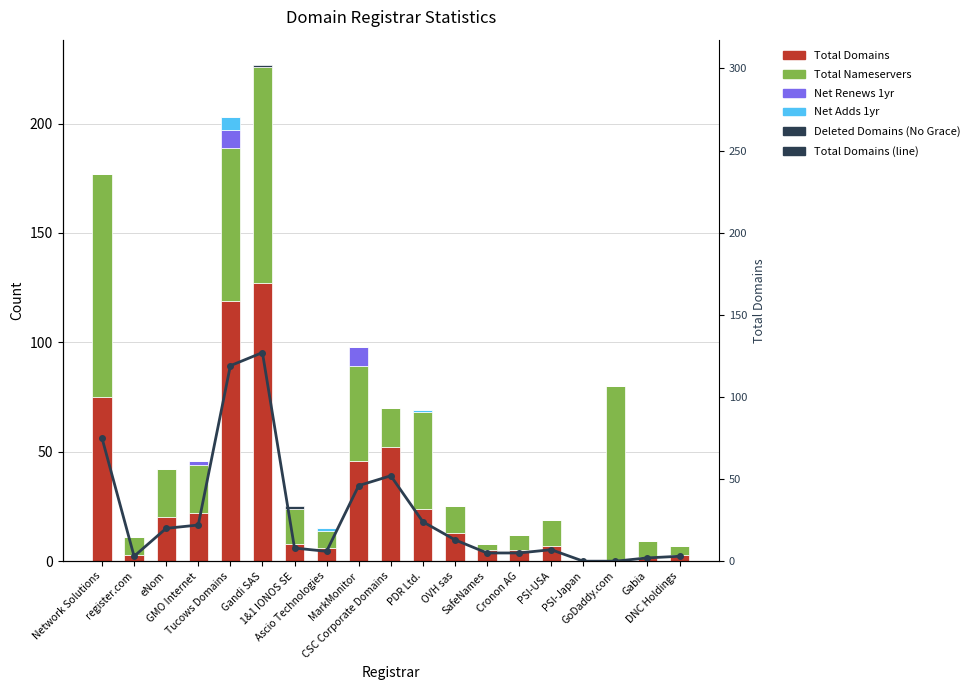

Which series has the largest total across all categories?

Total Nameservers